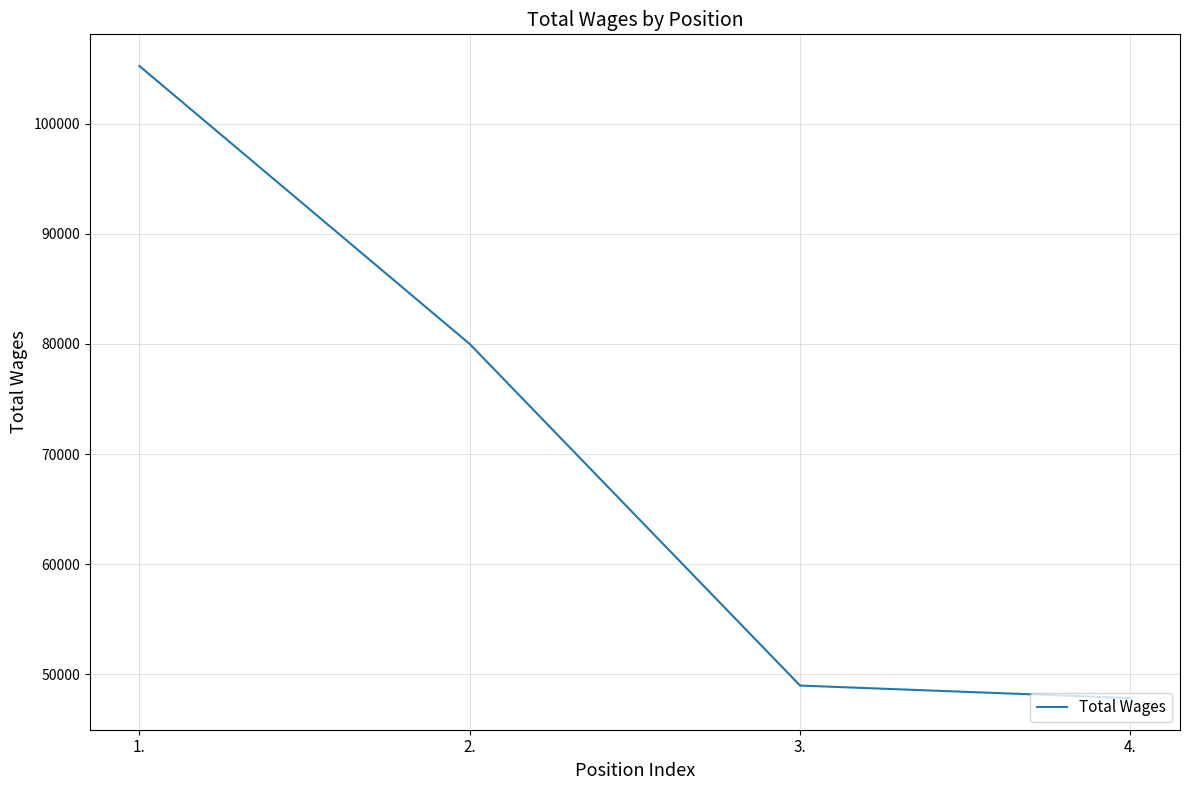

What is the approximate value at 4., to the nearest 50?

47850